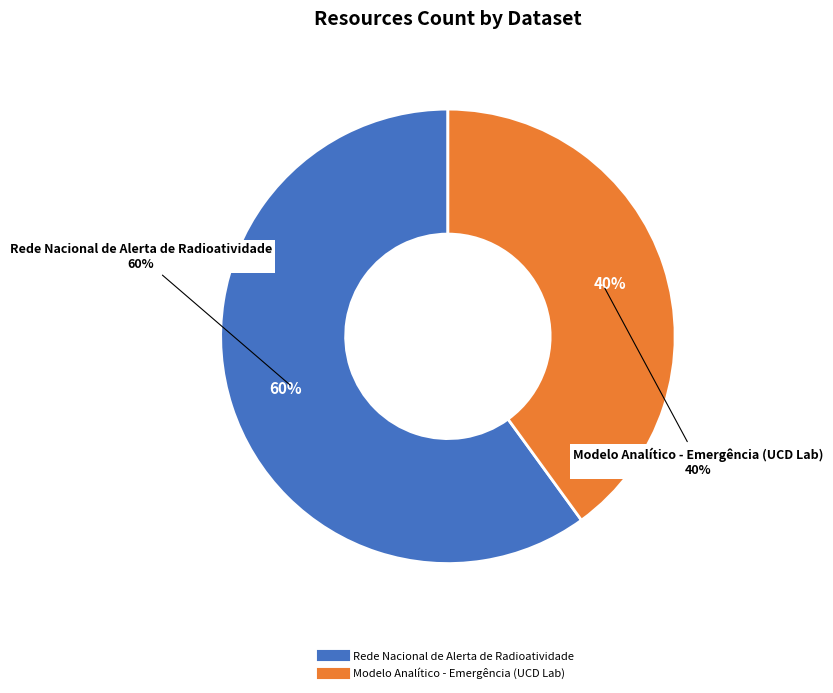

What percentage is the Rede Nacional de Alerta de Radioatividade slice, to the nearest percent?

60%